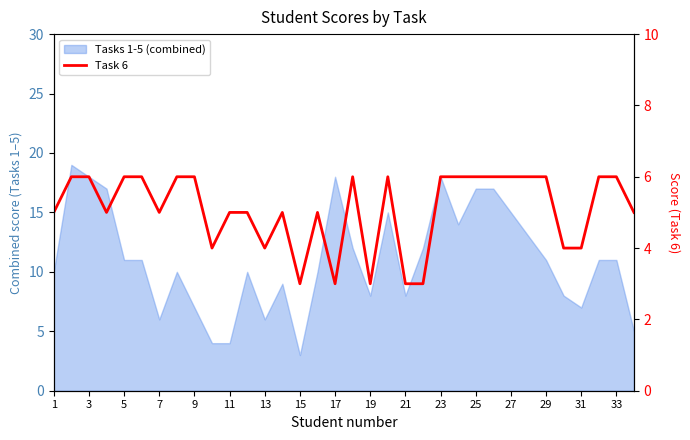

Does the chart have visible grid lines?

No